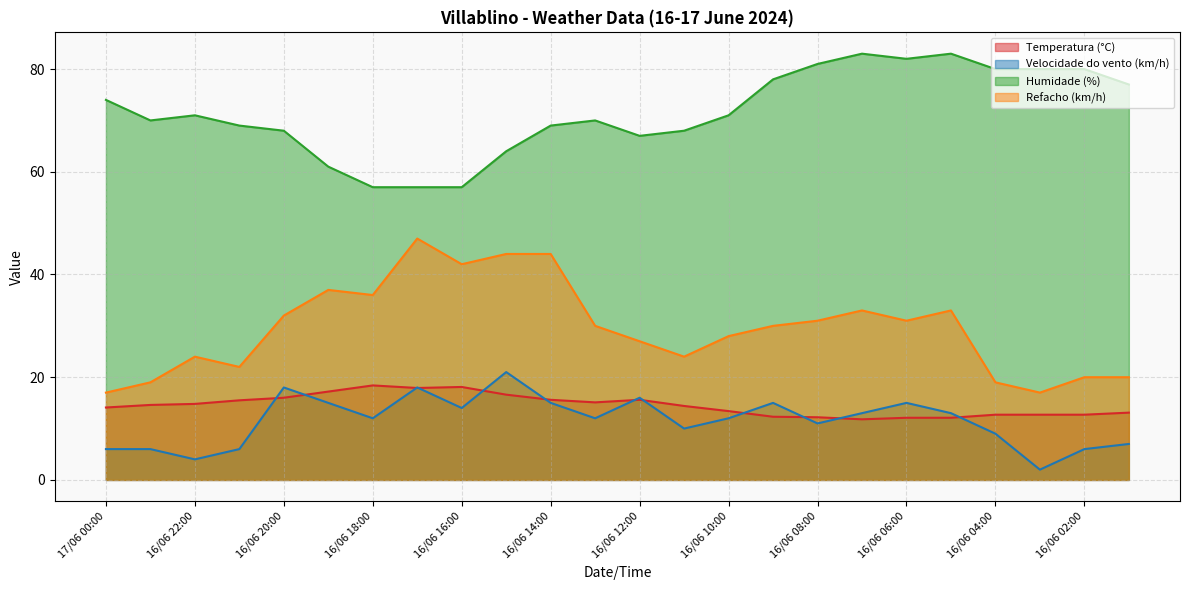

Which series changed the most between 16/06 17:00 and 16/06 01:00?

Refacho (km/h)